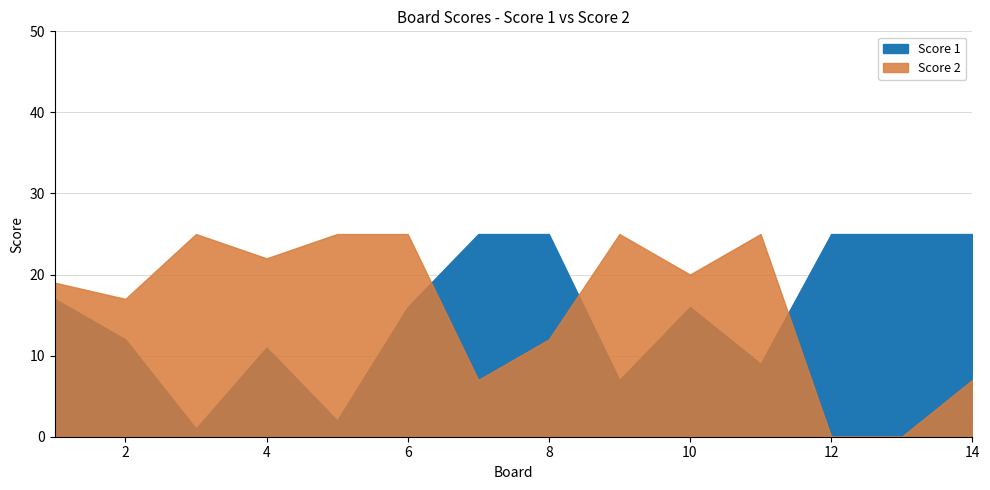

Which category has the highest value in the Score 2 series?

3